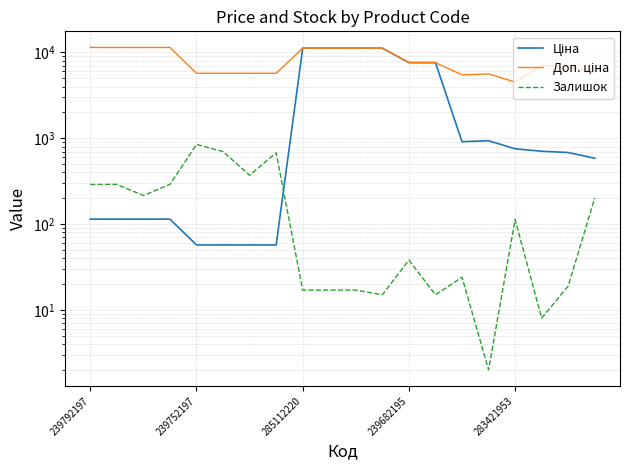

What are all the series names shown in the legend?

Ціна, Доп. ціна, Залишок